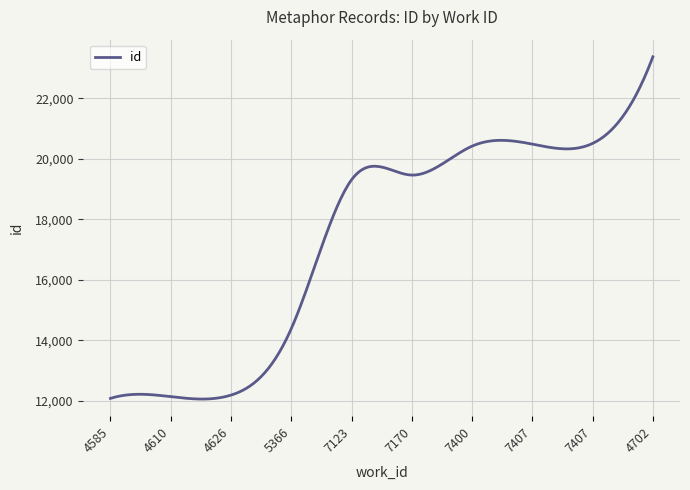

What is the maximum value shown in the chart?

23372.0